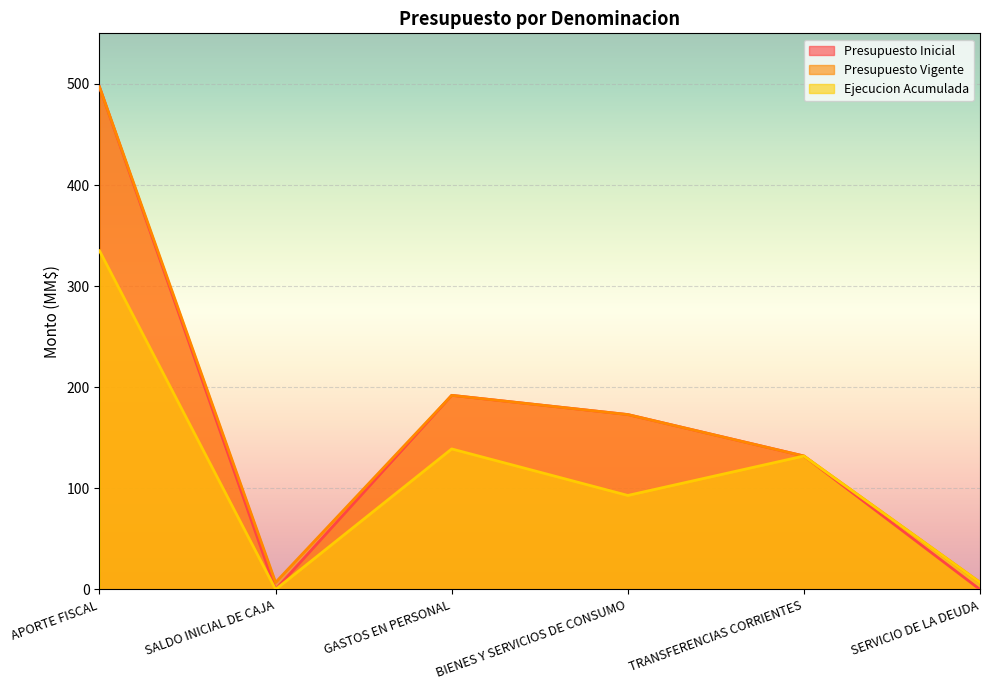

How many interior local peaks does the Presupuesto Vigente series have?

1